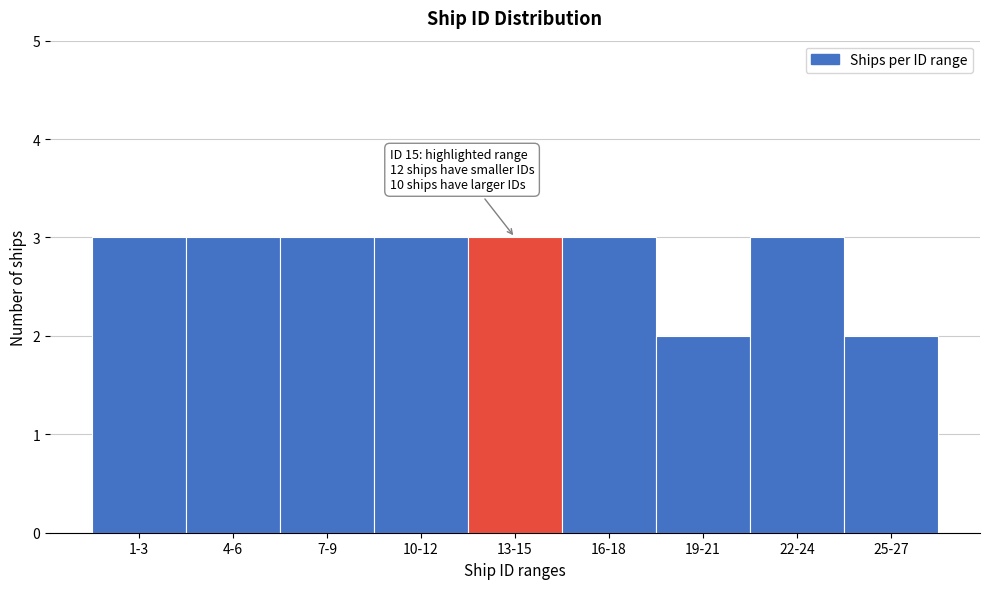

Reading left to right, transcribe all the data shown in this chart.

1-3=3	4-6=3	7-9=3	10-12=3	13-15=3	16-18=3	19-21=2	22-24=3	25-27=2